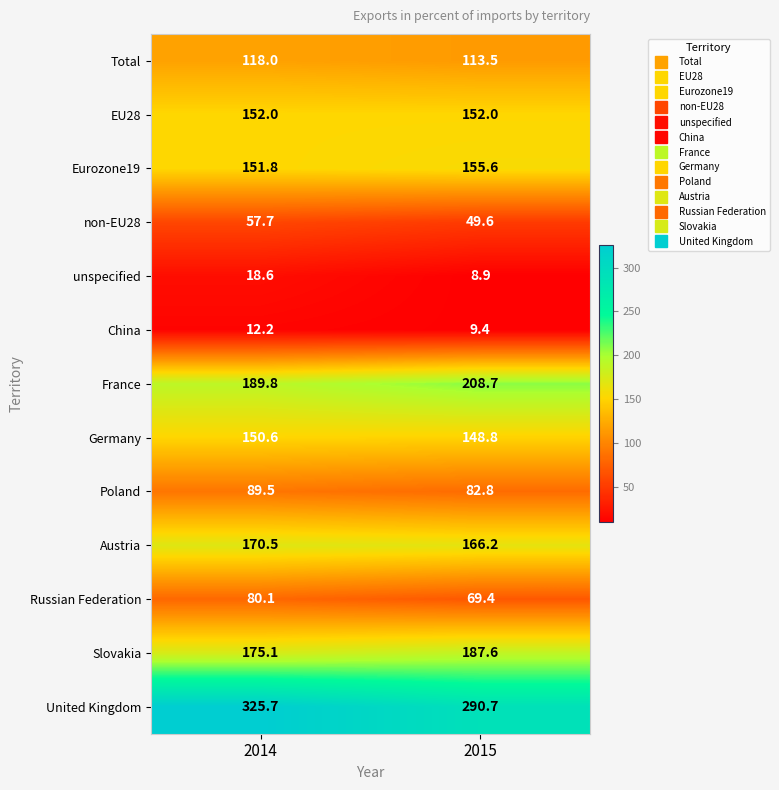

What is the difference between the highest and lowest values at 2014?

313.5